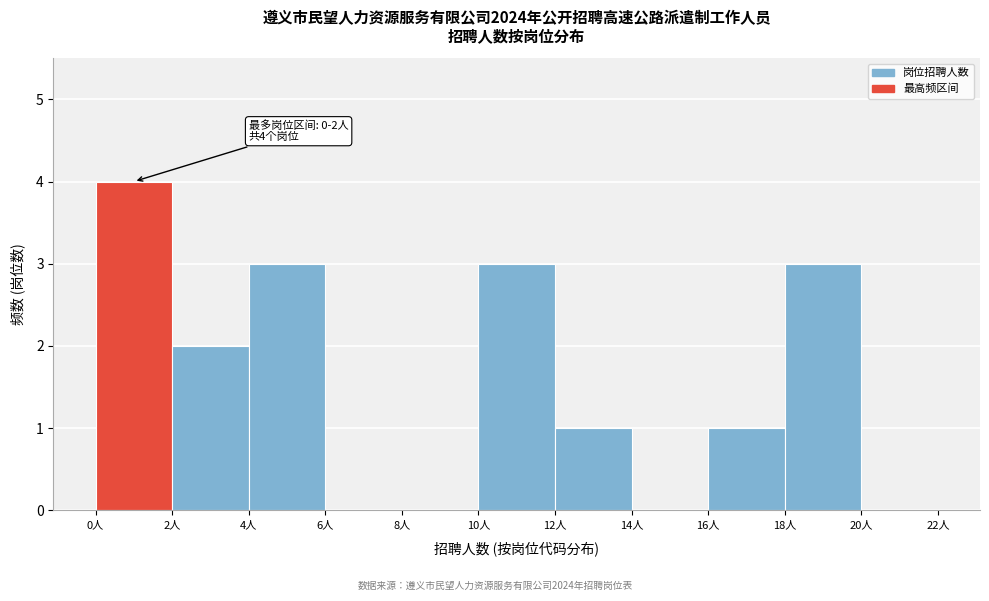

Which range on the x-axis has the tallest bar?

0 to 2